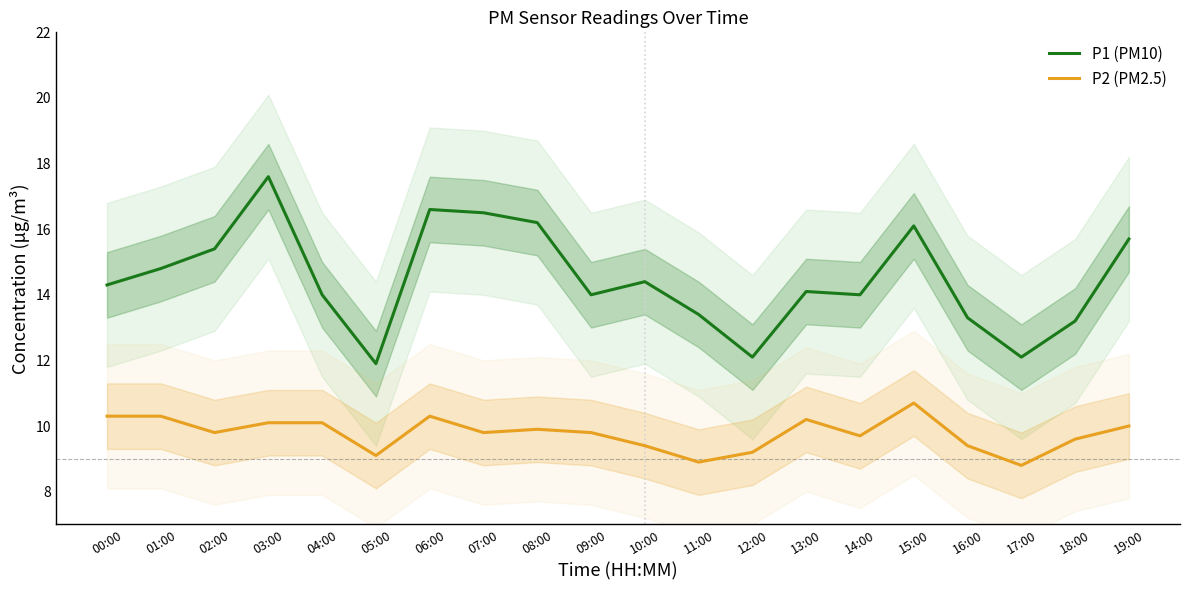

What is the value of the P1 (PM10) point at the 15th from the left?

14.0